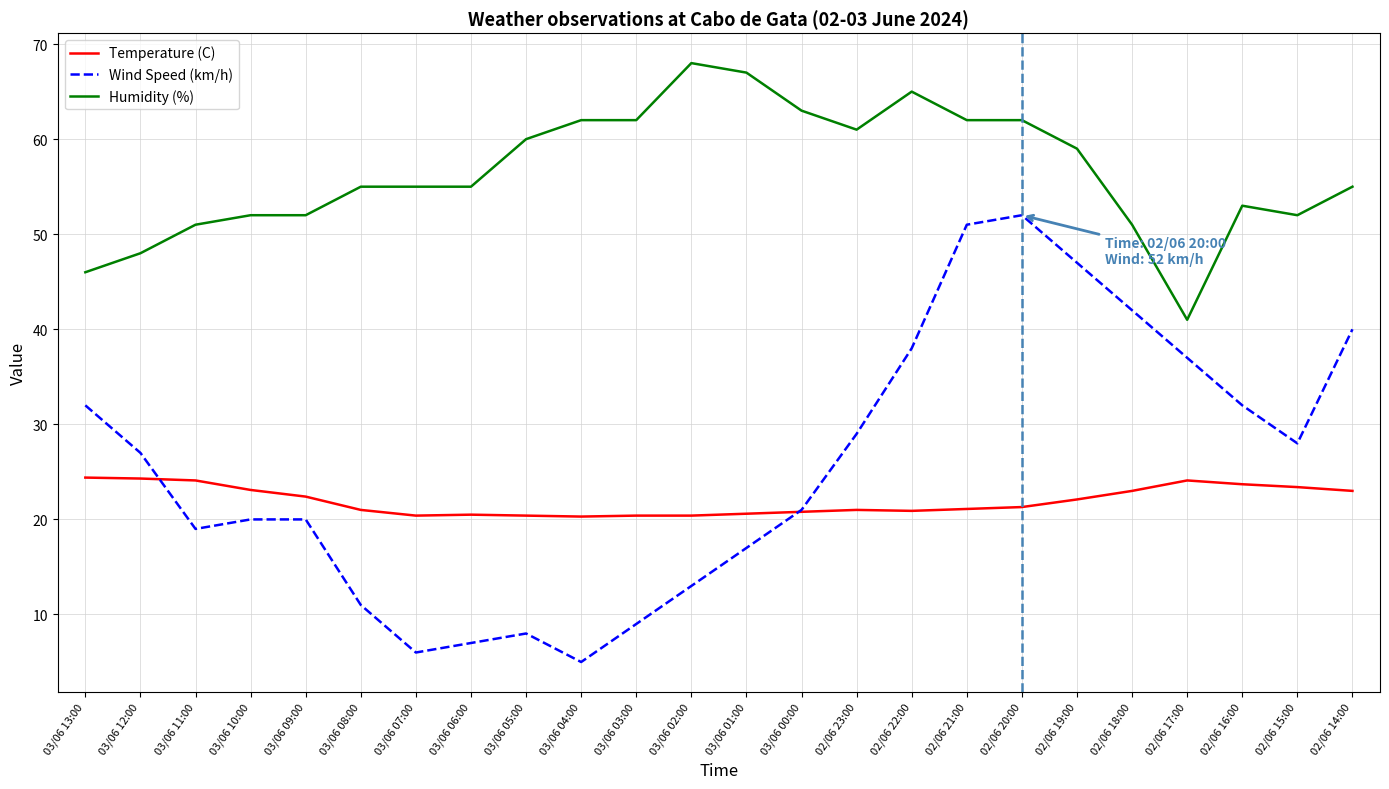

What is the difference between the highest and lowest values at 03/06 02:00?

55.0